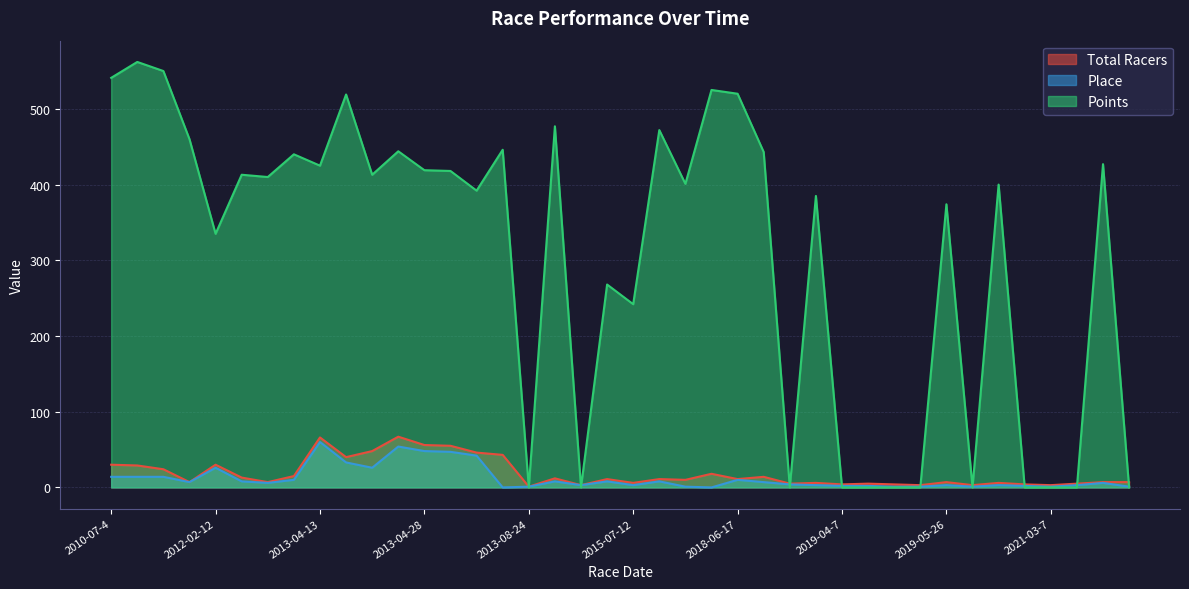

What is the label of the 28th point from the left?

2019-03-24